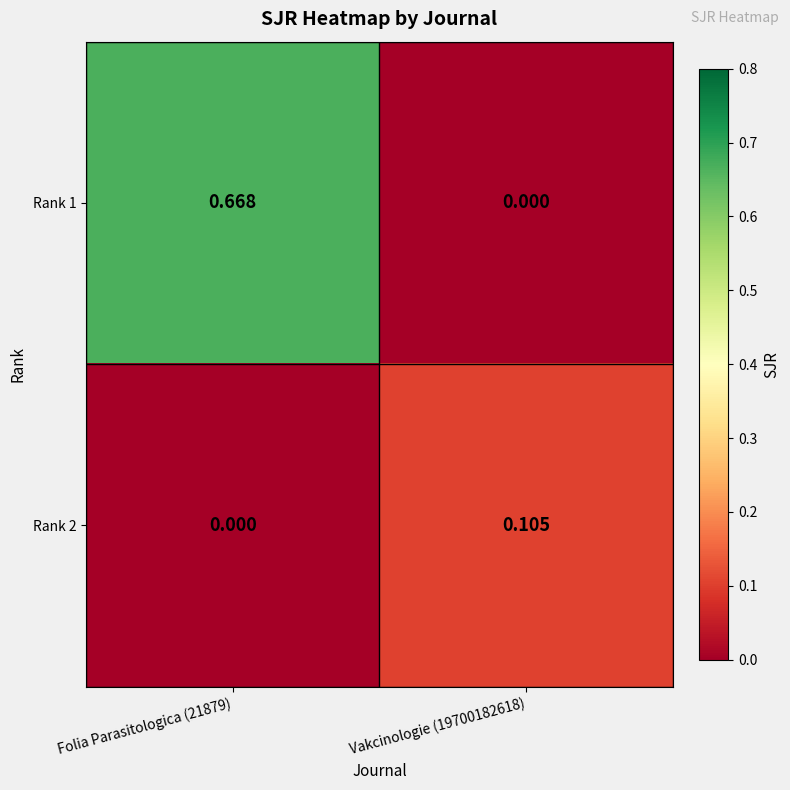

Count the number of data series in this chart.

2